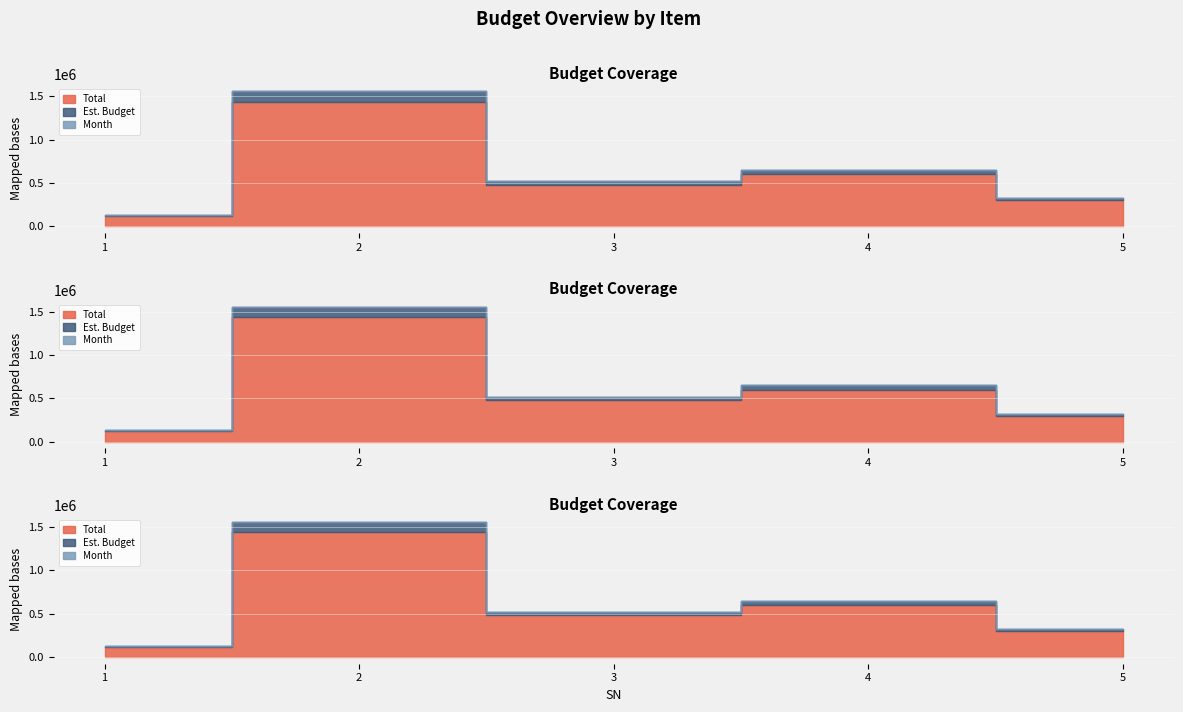

Reading left to right, transcribe all the data shown in this chart.

Total: 120000	1440000	480000	600000	300000
Est. Budget: 10000	120000	40000	50000	25000
Month: 12	12	12	12	12